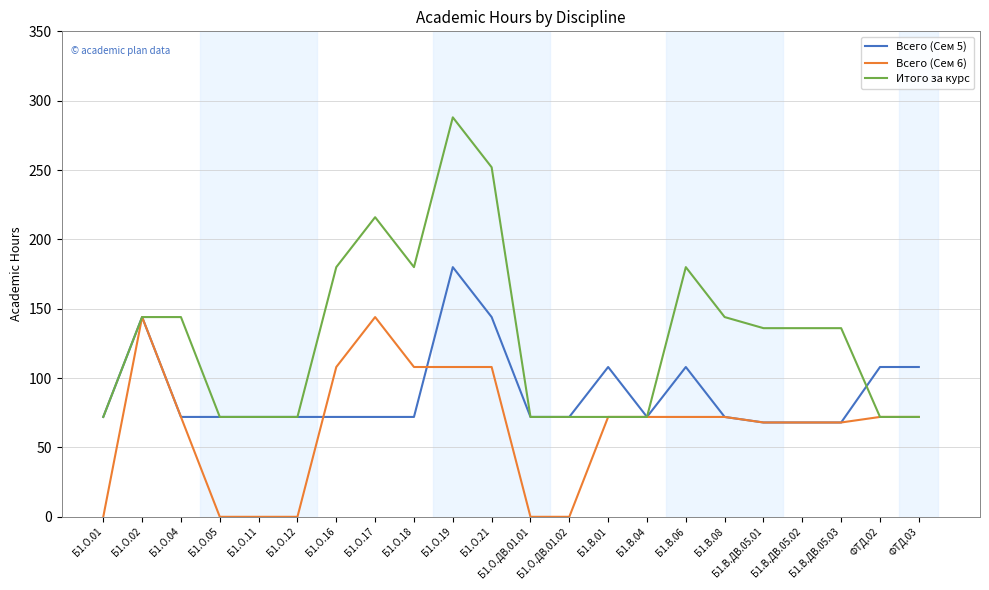

Which category has the highest value in the Всего (Сем 5) series?

Б1.О.19